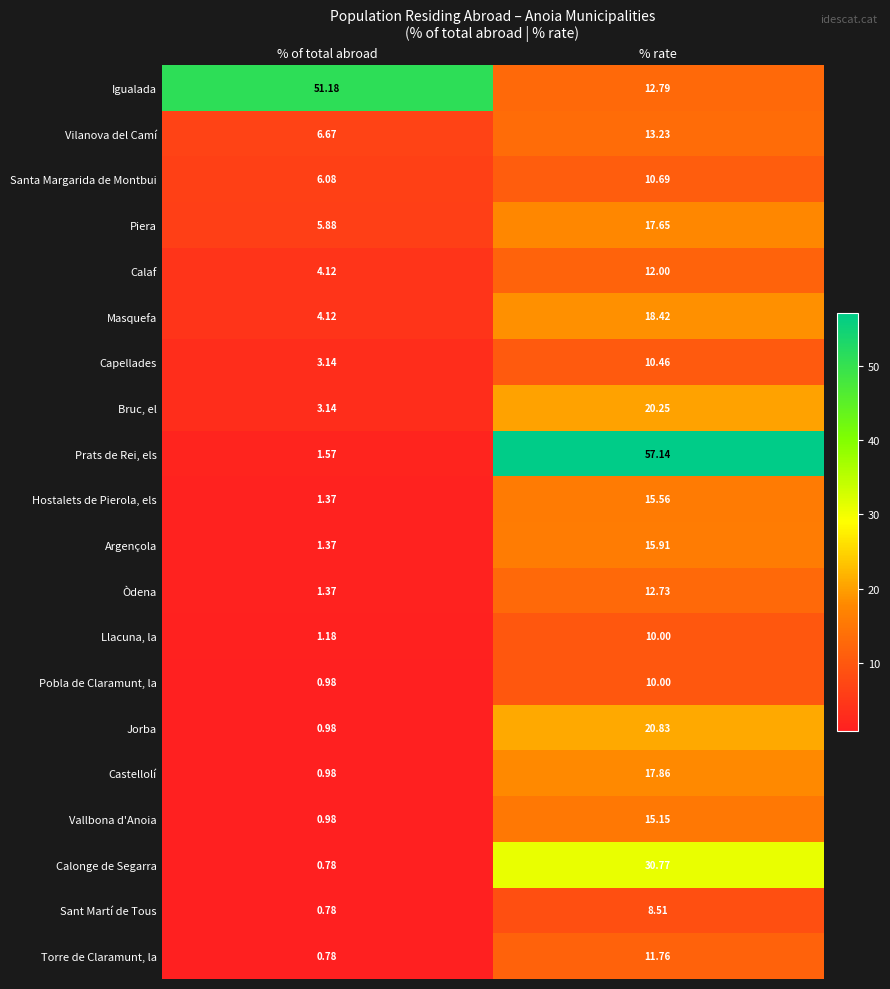

Which category has the highest value in the Sant Martí de Tous series?

% rate